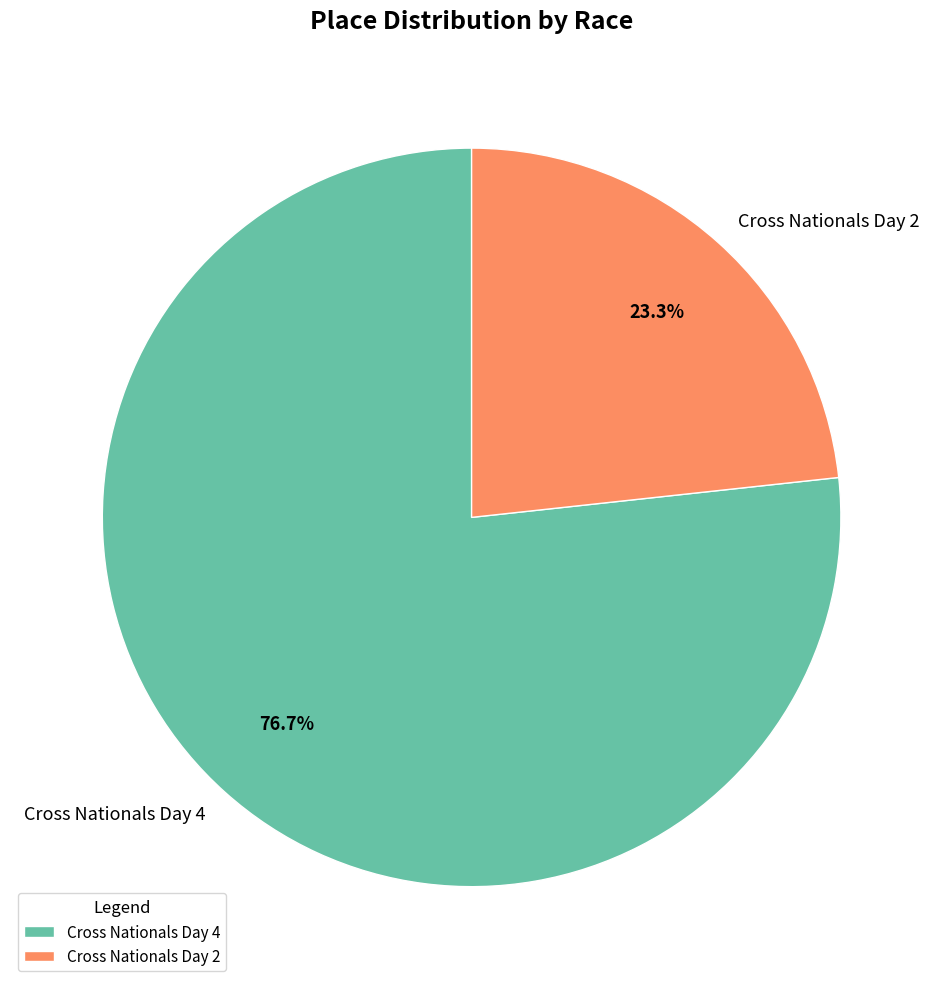

Which has a higher value, Cross Nationals Day 2 or Cross Nationals Day 4?

Cross Nationals Day 4